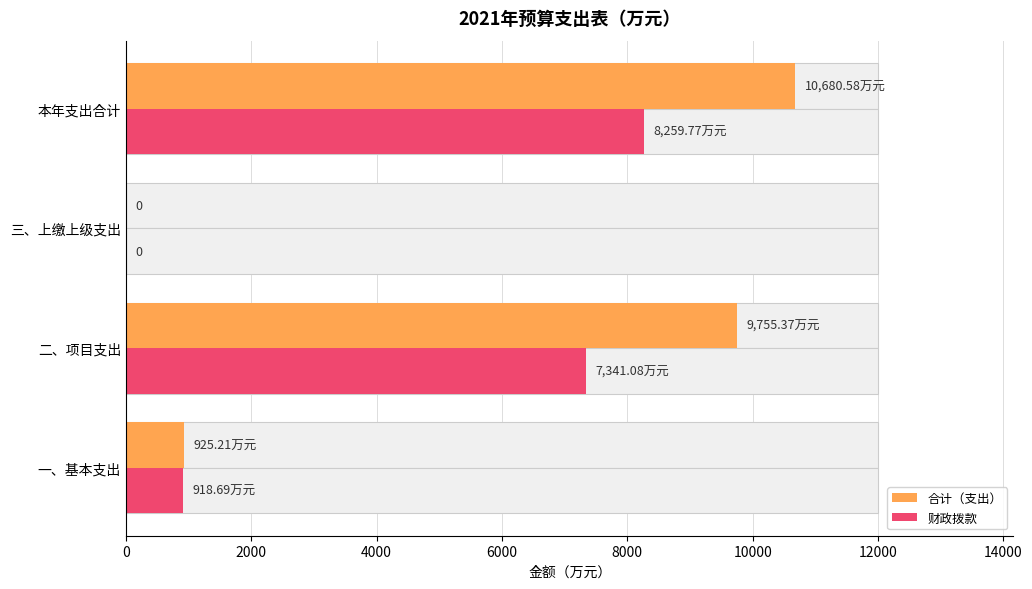

Which series changed the most between 一、基本支出 and 本年支出合计?

合计（支出）